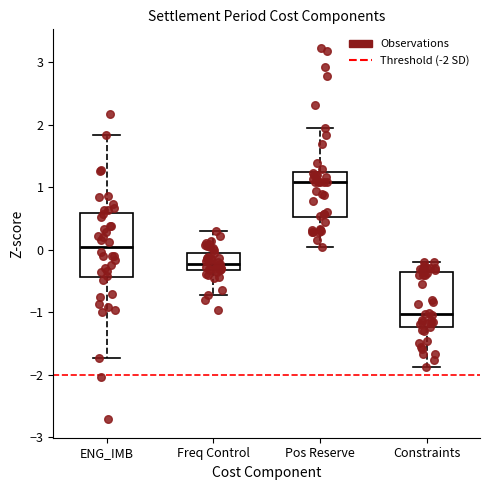

Which box has the highest median line?

Pos Reserve